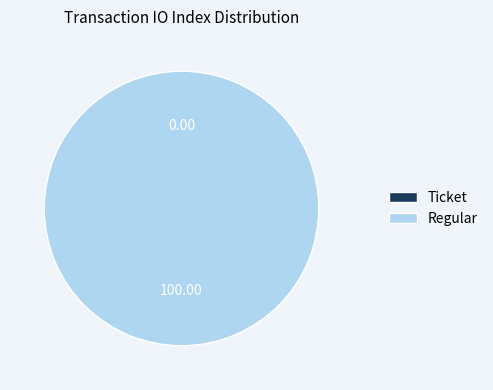

Which category has the smallest portion of the pie?

Ticket